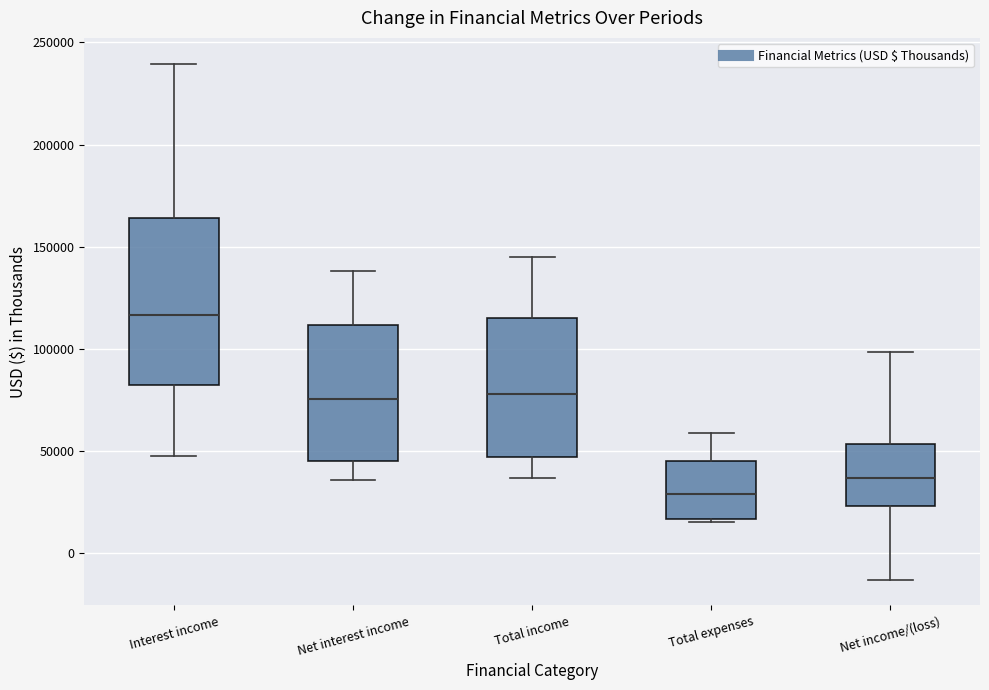

Where does the median line of the box for Interest income sit on the y-axis? The values are not printed on the chart, so give them approximately, as read against the axis.

115000